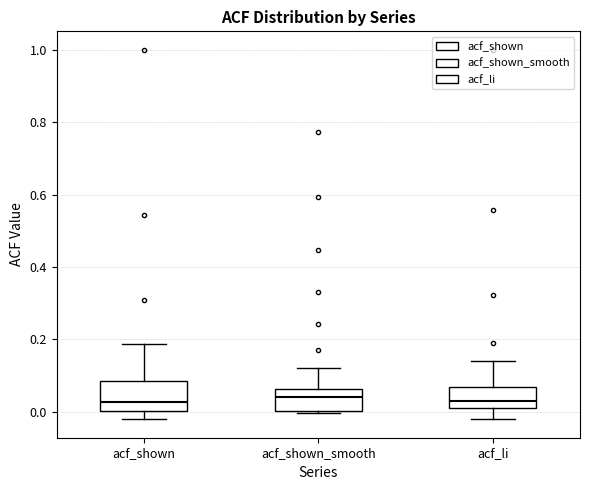

Reading left to right, read every box against the y-axis: the position of its median line, the range the box covers, and the ends of its whiskers. The values are not printed on the chart, so give them approximately, as read against the axis.

acf_shown: median 0.02, box 0.00 to 0.08, whiskers -0.02 to 0.18
acf_shown_smooth: median 0.04, box 0.00 to 0.06, whiskers 0.00 to 0.12
acf_li: median 0.02, box 0.00 to 0.06, whiskers -0.02 to 0.14